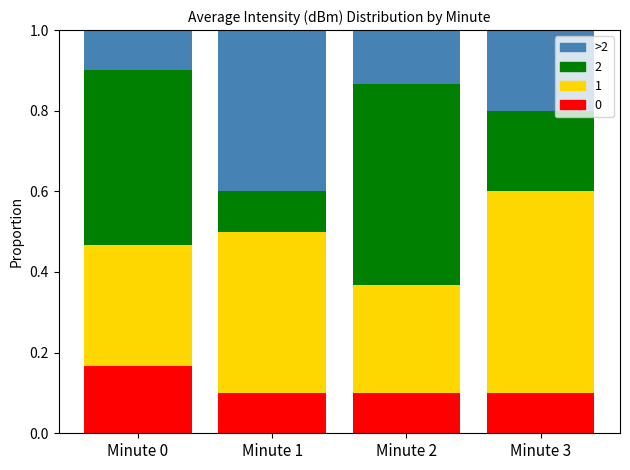

At which label does 0 reach its peak?

Minute 0